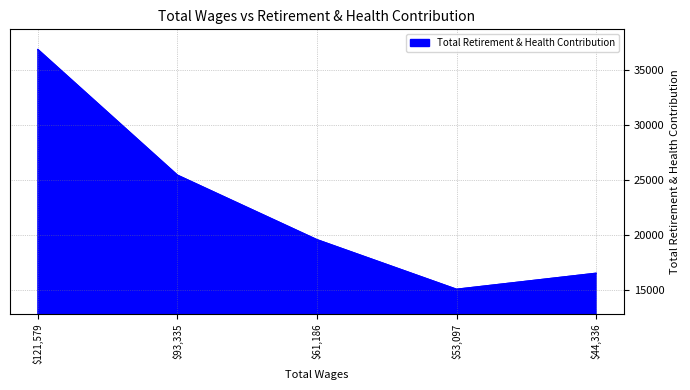

Is it true that the value at $121,579 is 59217?

False